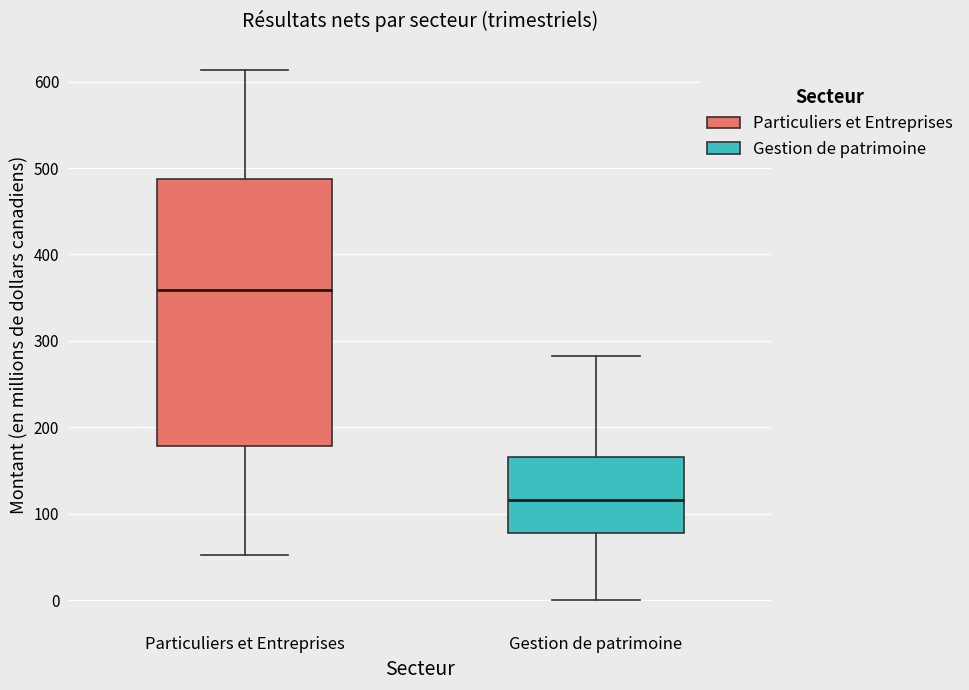

Which box's median line is the lowest?

Gestion de patrimoine